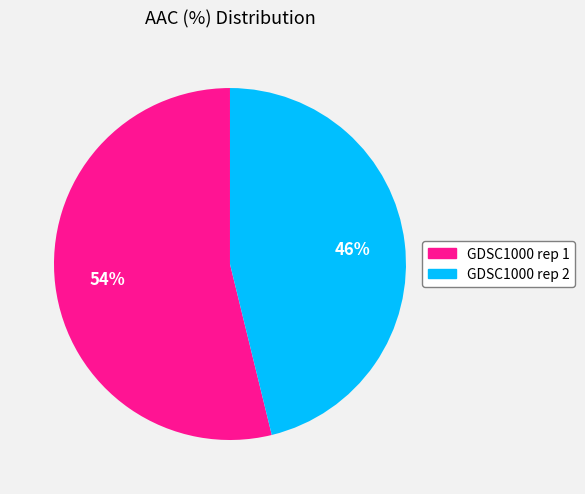

To the nearest percent, what is the combined percentage of GDSC1000 rep 1 and GDSC1000 rep 2?

100%